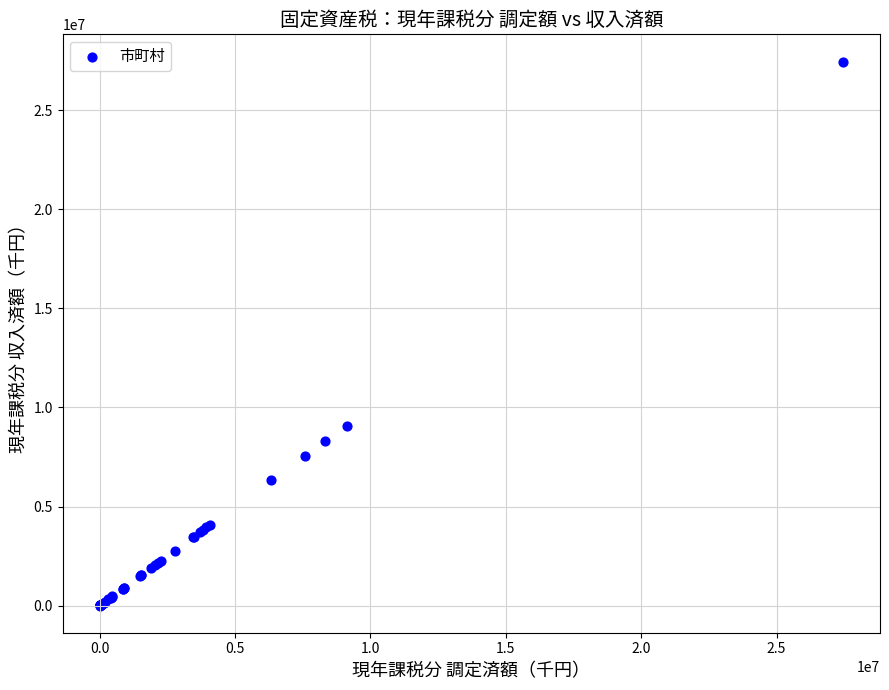

What Y value in the scatter plot is closest to 13728238?

9079427